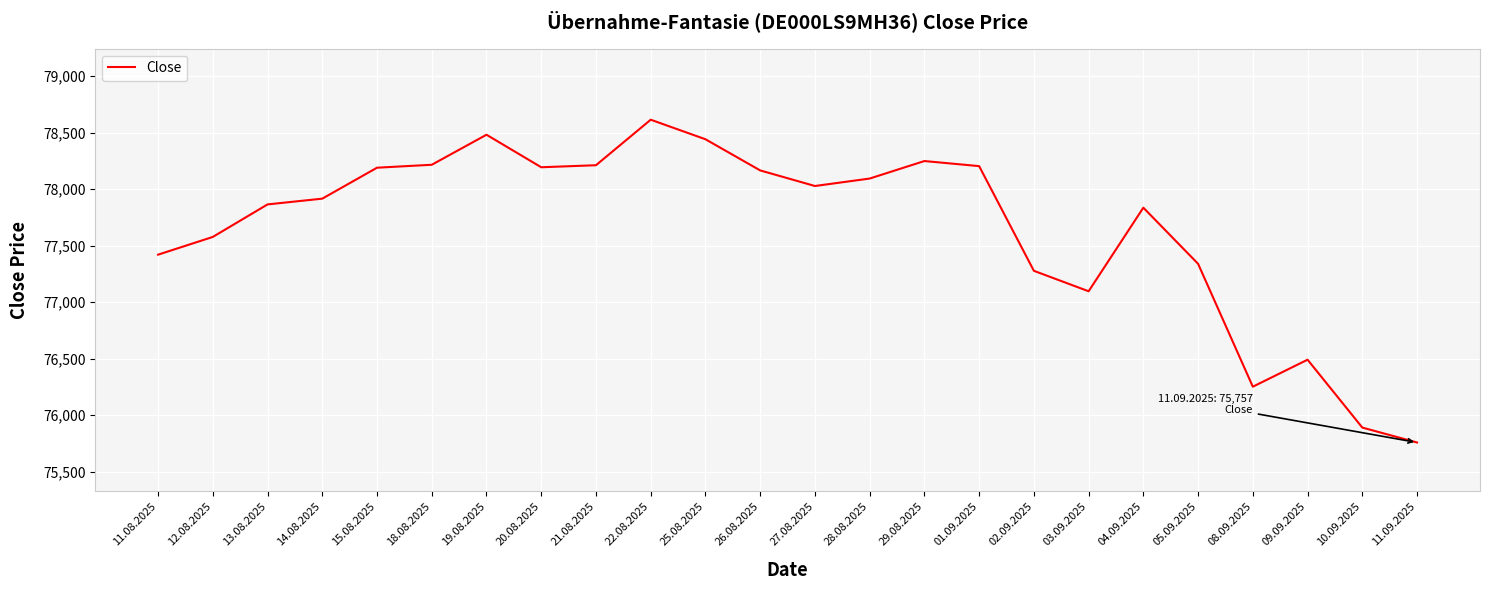

What is the sum of the values at 10.09.2025 and 02.09.2025?

153166